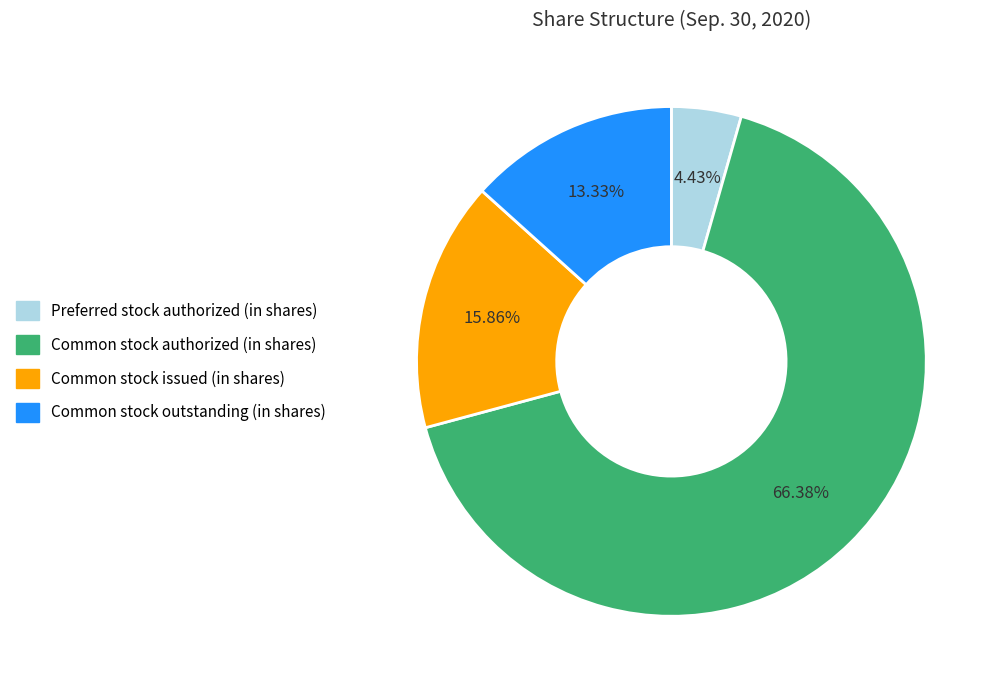

Do Preferred stock authorized (in shares) and Common stock outstanding (in shares) together represent more than half of the pie?

No